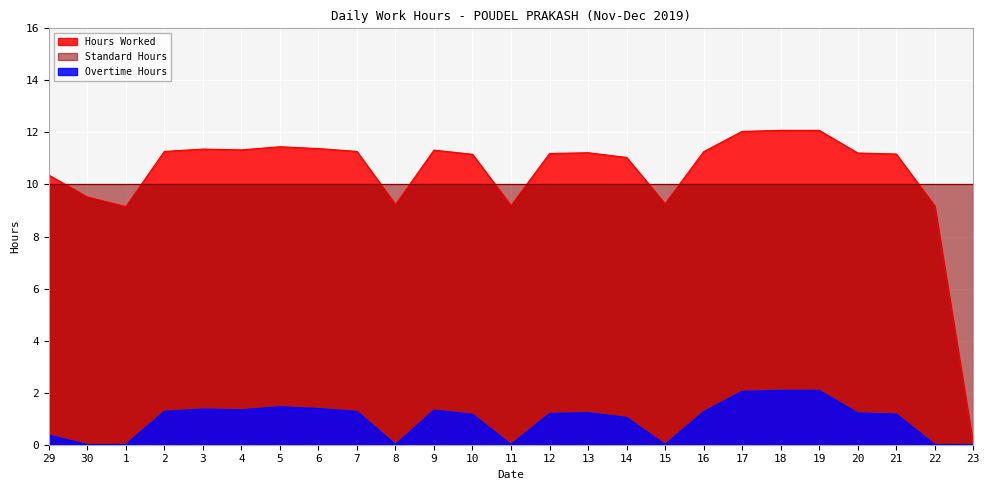

Which series changed the most between 8 and 20?

Hours Worked